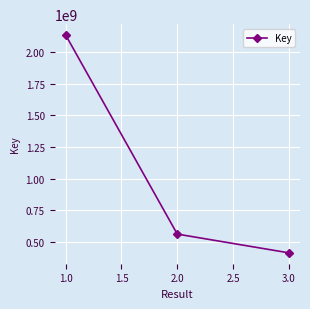

Reading left to right, transcribe all the data shown in this chart.

1.0=2135131547	2.0=560853310	3.0=412614955